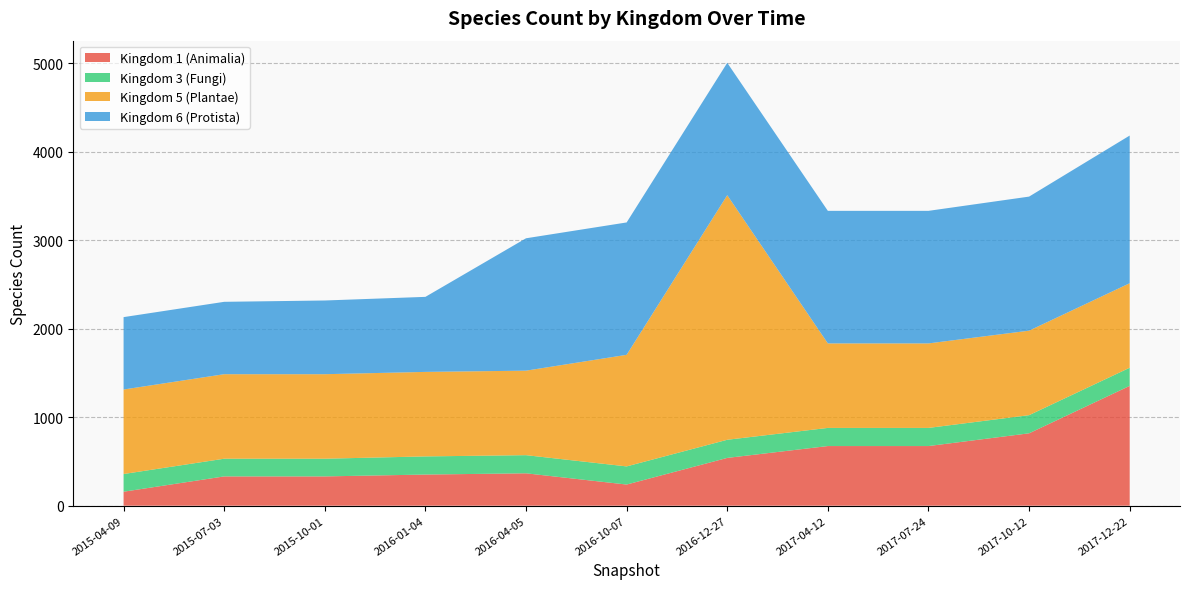

Reading left to right, extract all data points from this chart.

1: 2015-04-09=158	2015-07-03=331	2015-10-01=331	2016-01-04=352	2016-04-05=366	2016-10-07=239	2016-12-27=540	2017-04-12=674	2017-07-24=674	2017-10-12=818	2017-12-22=1354
3: 2015-04-09=200	2015-07-03=200	2015-10-01=200	2016-01-04=205	2016-04-05=205	2016-10-07=205	2016-12-27=205	2017-04-12=205	2017-07-24=205	2017-10-12=205	2017-12-22=205
5: 2015-04-09=955	2015-07-03=955	2015-10-01=955	2016-01-04=955	2016-04-05=955	2016-10-07=1261	2016-12-27=2764	2017-04-12=955	2017-07-24=955	2017-10-12=955	2017-12-22=955
6: 2015-04-09=818	2015-07-03=818	2015-10-01=833	2016-01-04=848	2016-04-05=1496	2016-10-07=1496	2016-12-27=1496	2017-04-12=1498	2017-07-24=1498	2017-10-12=1515	2017-12-22=1669